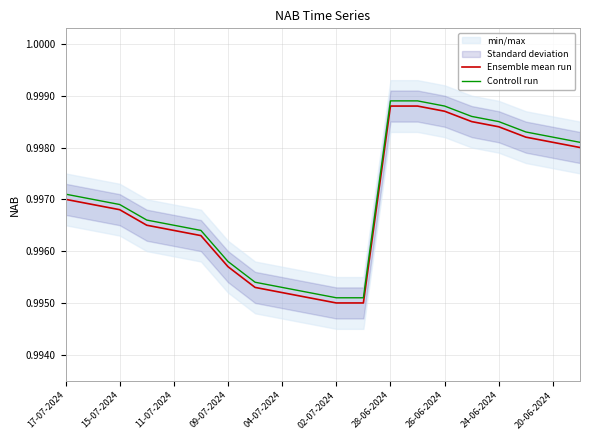

True or false: Ensemble mean run has a value of 0.6 at 24-06-2024.

False